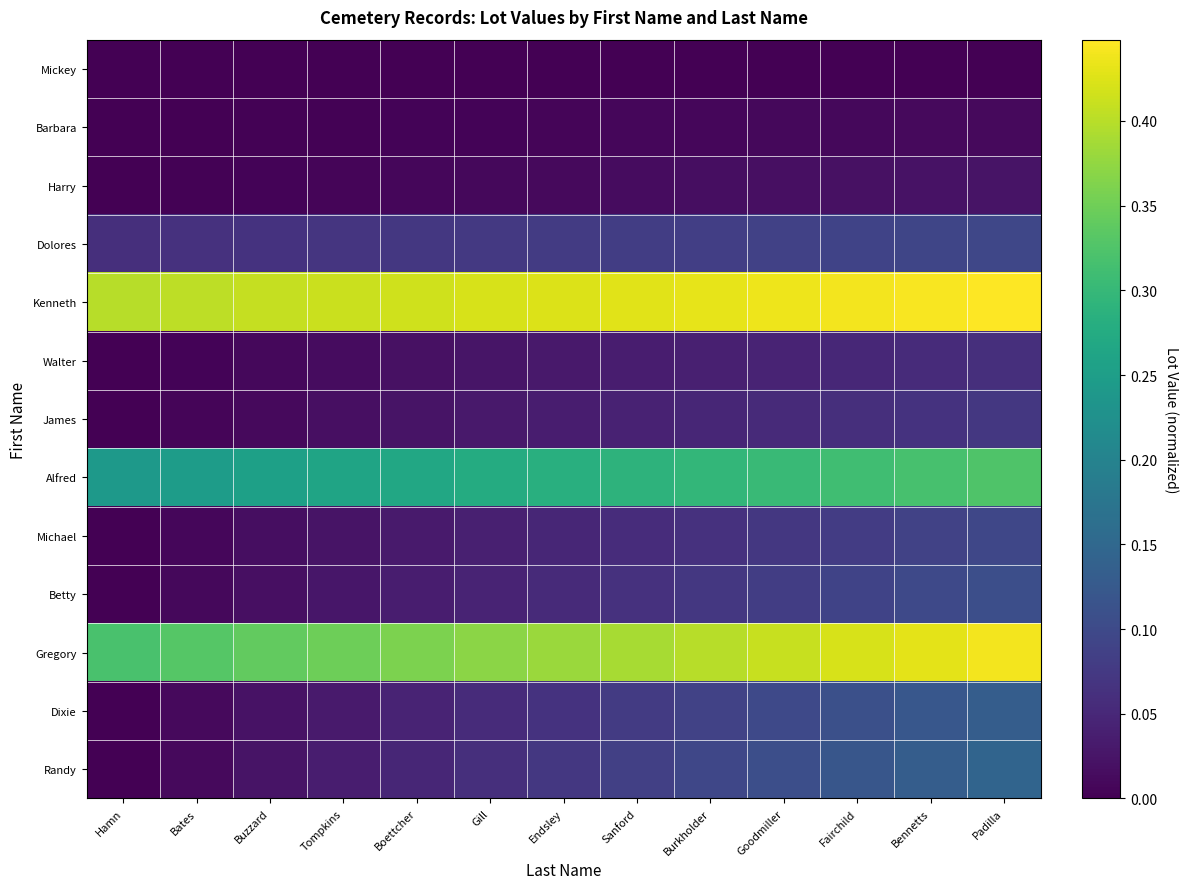

What is the spread (max minus min) of values at Padilla?

0.4